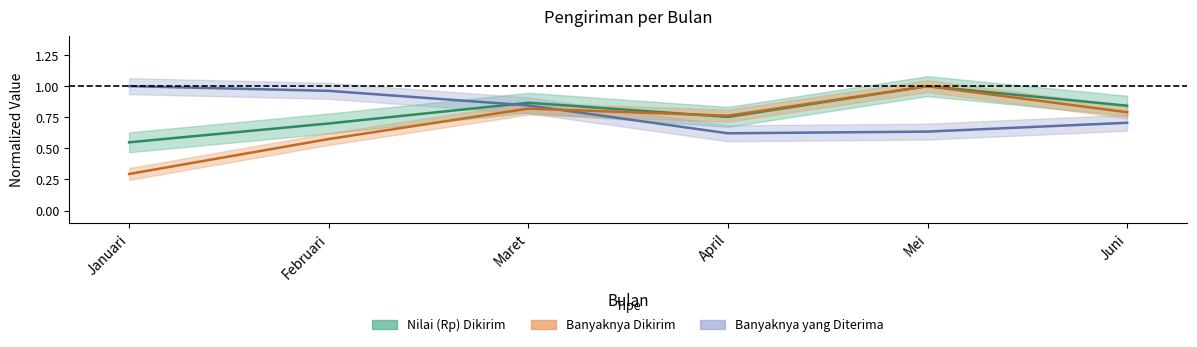

Which series has the largest total across all categories?

Banyaknya yang Diterima